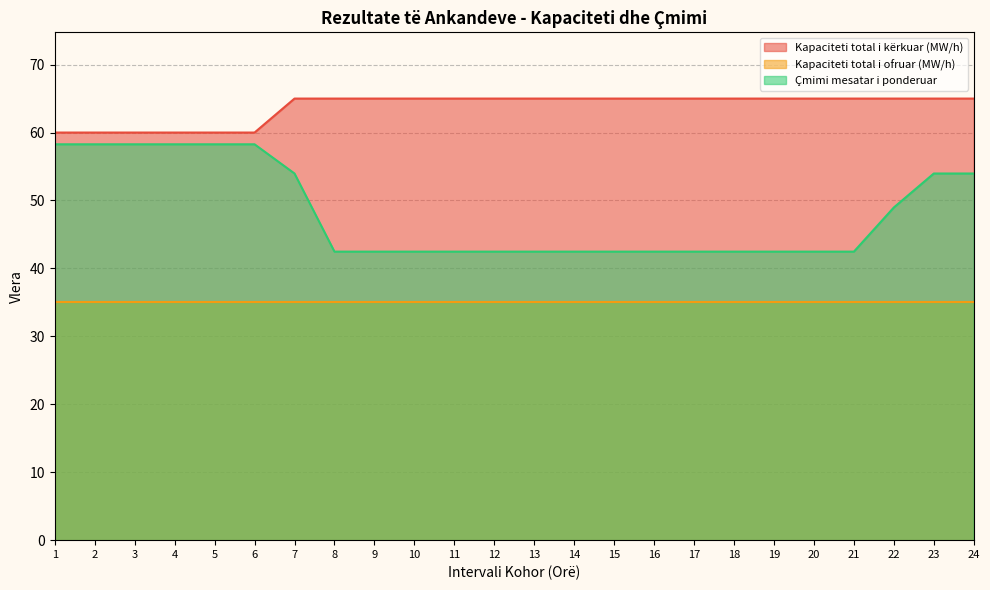

Does the chart have visible grid lines?

Yes